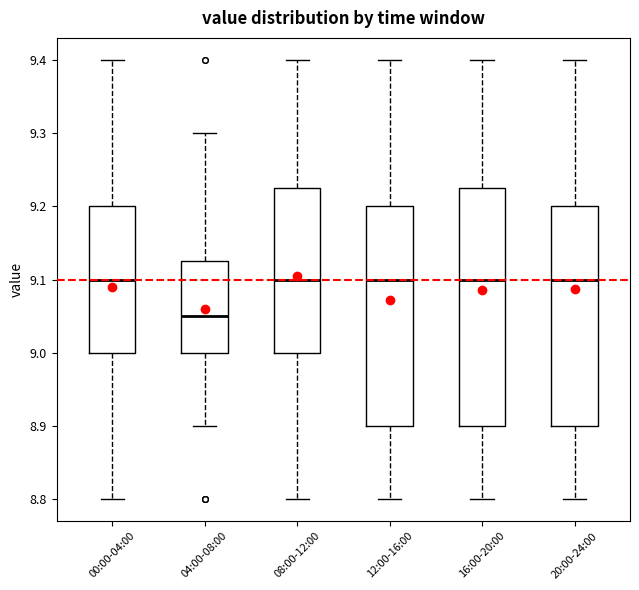

Reading left to right, transcribe this box plot: for each box, give where its median line is, the range the box spans, and where its two whiskers end, as read against the y-axis. The values are not printed on the chart, so give them approximately, as read against the axis.

00:00-04:00: median 9.10, box 9.00 to 9.20, whiskers 8.80 to 9.40
04:00-08:00: median 9.05, box 9.00 to 9.13, whiskers 8.90 to 9.30
08:00-12:00: median 9.10, box 9.00 to 9.23, whiskers 8.80 to 9.40
12:00-16:00: median 9.10, box 8.90 to 9.20, whiskers 8.80 to 9.40
16:00-20:00: median 9.10, box 8.90 to 9.23, whiskers 8.80 to 9.40
20:00-24:00: median 9.10, box 8.90 to 9.20, whiskers 8.80 to 9.40